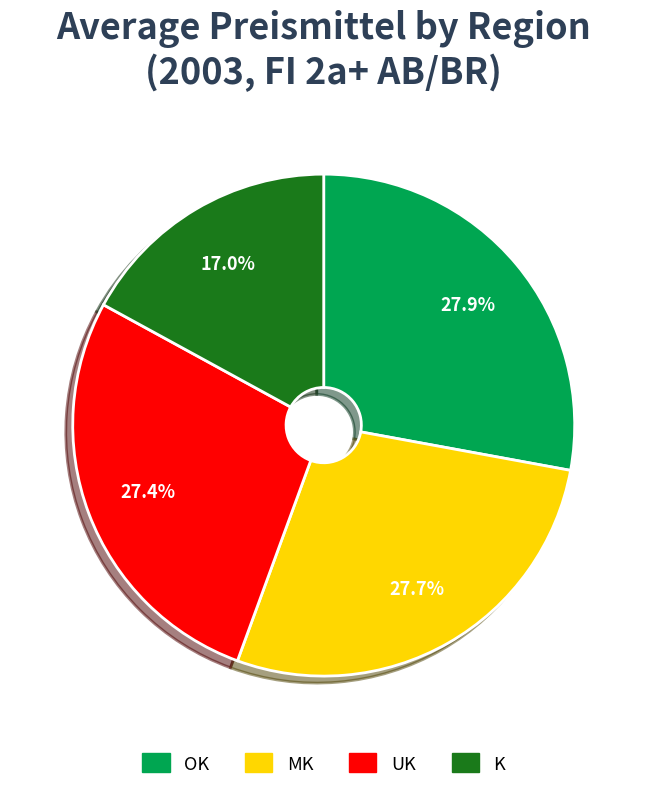

Is it true that OK is 20% of the pie?

False